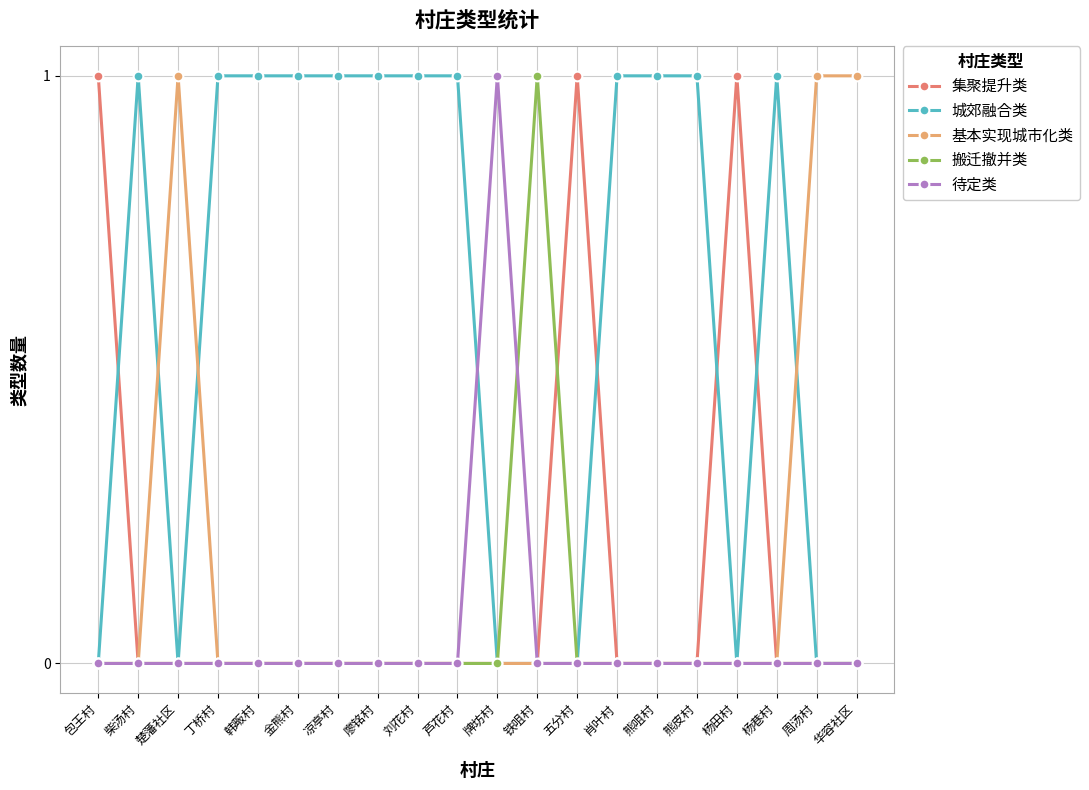

What is the label of the 13th point from the right?

廖铭村